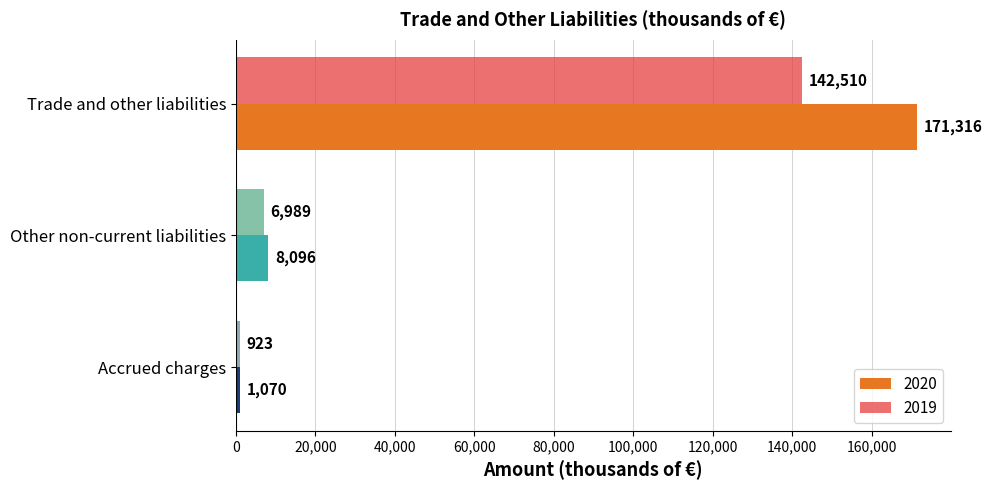

What is the sum of the 2020 values at Trade and other liabilities and Accrued charges?

172386